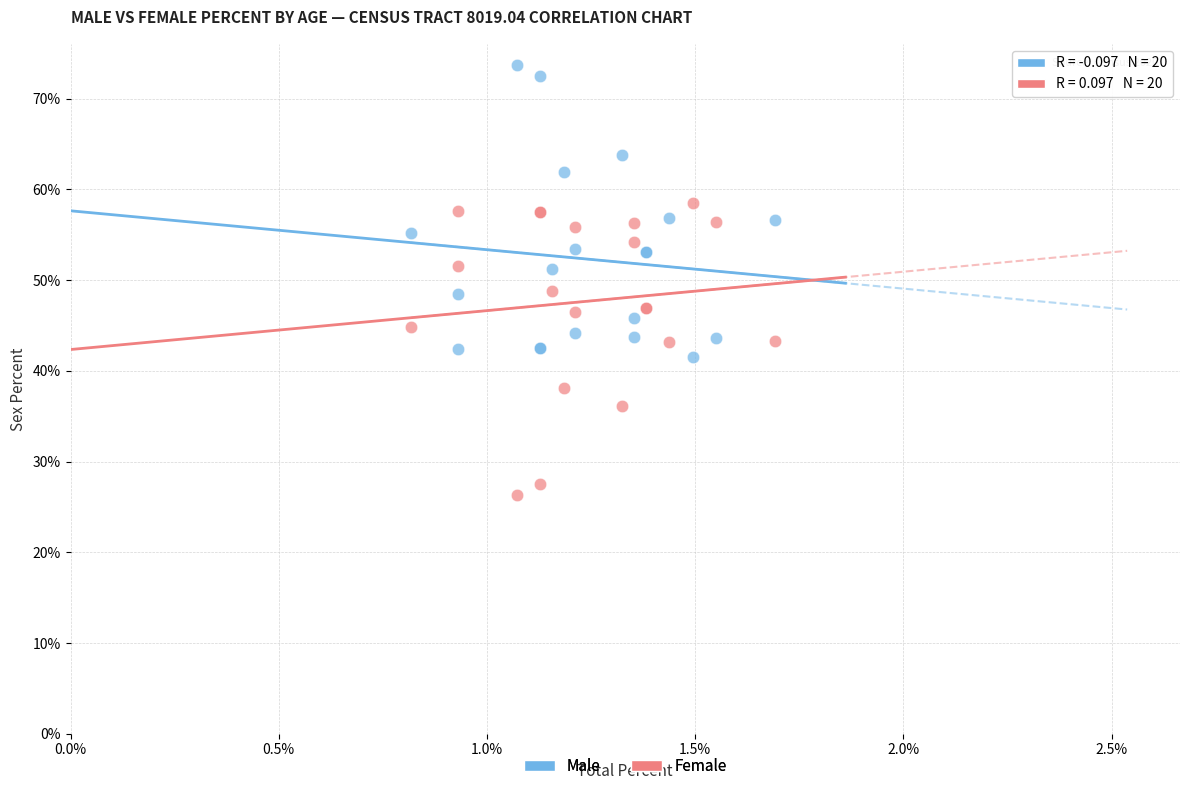

What are all the series names shown in the legend?

Male, Female